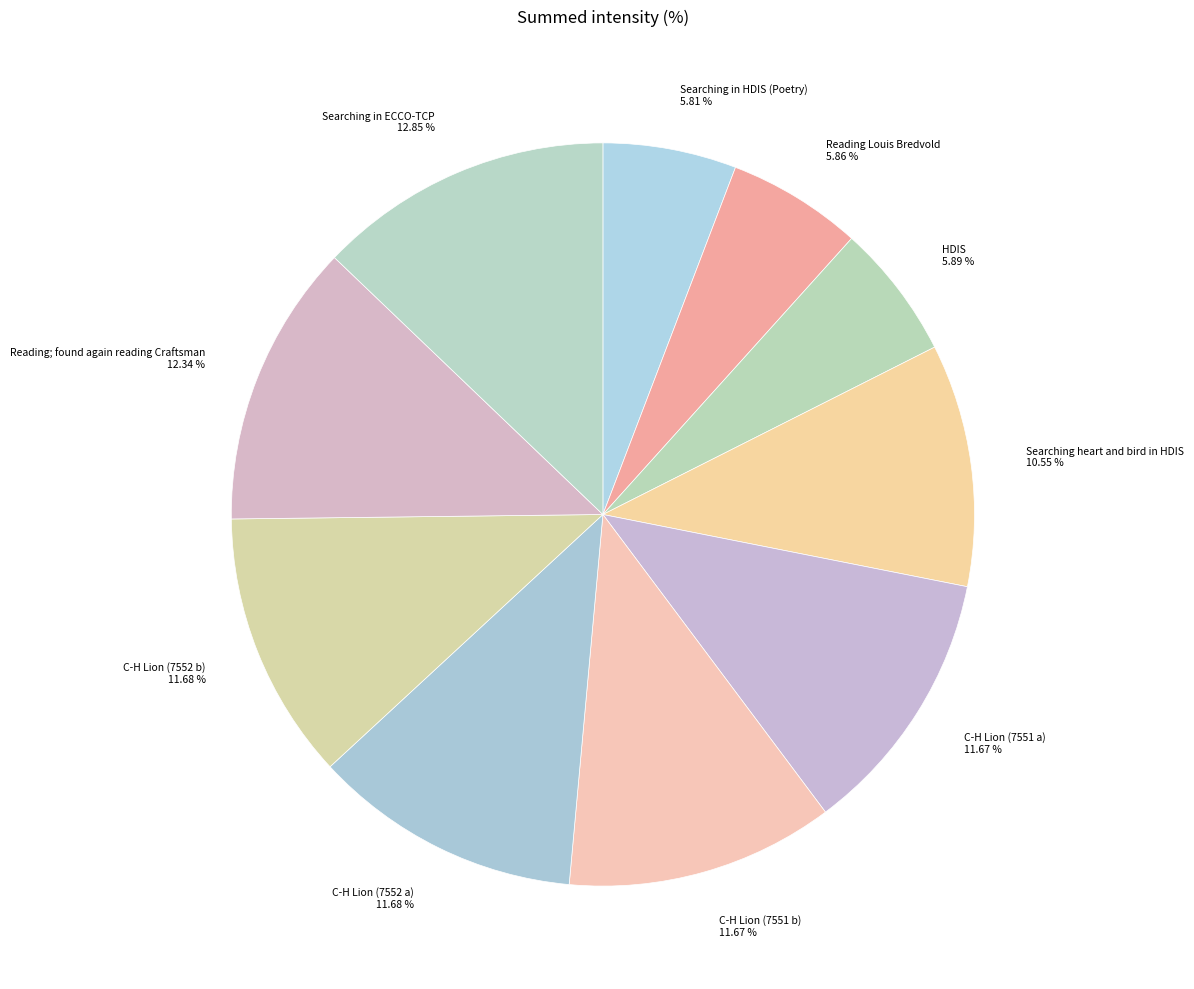

What percentage do Searching in ECCO-TCP and Reading; found again reading Craftsman together represent?

25.2%